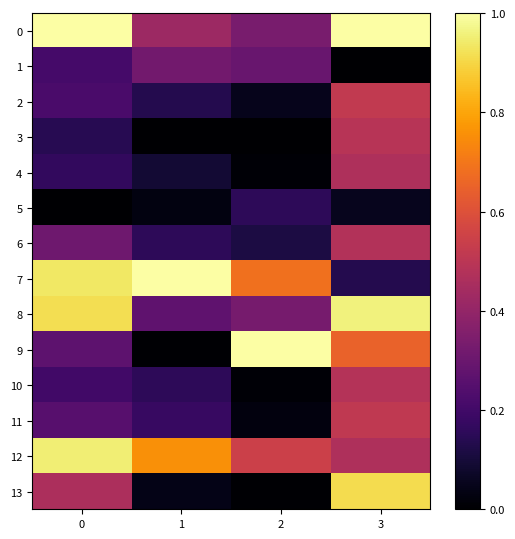

Reading left to right, list all the values displayed in this chart.

0: 0=1.0	1=0.4	2=0.3	3=1.0
1: 0=0.2	1=0.3	2=0.3	3=0.0
2: 0=0.2	1=0.1	2=0.0	3=0.5
3: 0=0.1	1=0.0	2=0.0	3=0.5
4: 0=0.2	1=0.1	2=0.0	3=0.5
5: 0=0.0	1=0.0	2=0.2	3=0.1
6: 0=0.3	1=0.2	2=0.1	3=0.5
7: 0=0.9	1=1.0	2=0.7	3=0.1
8: 0=0.9	1=0.3	2=0.3	3=1.0
9: 0=0.3	1=0.0	2=1.0	3=0.7
10: 0=0.2	1=0.2	2=0.0	3=0.5
11: 0=0.3	1=0.2	2=0.0	3=0.5
12: 0=1.0	1=0.8	2=0.5	3=0.5
13: 0=0.5	1=0.0	2=0.0	3=0.9